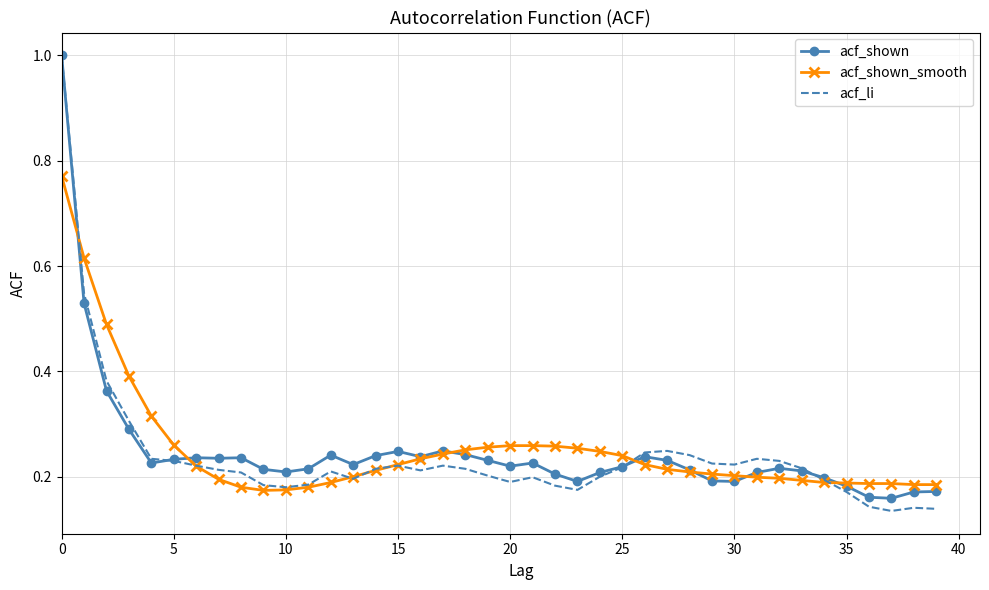

Which series has the widest spread of values?

acf_li